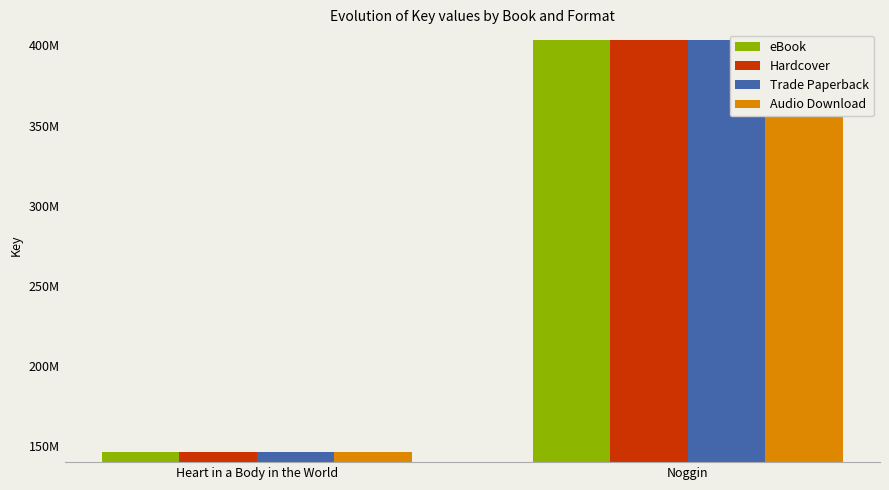

What are all the series names shown in the legend?

eBook, Hardcover, Trade Paperback, Audio Download